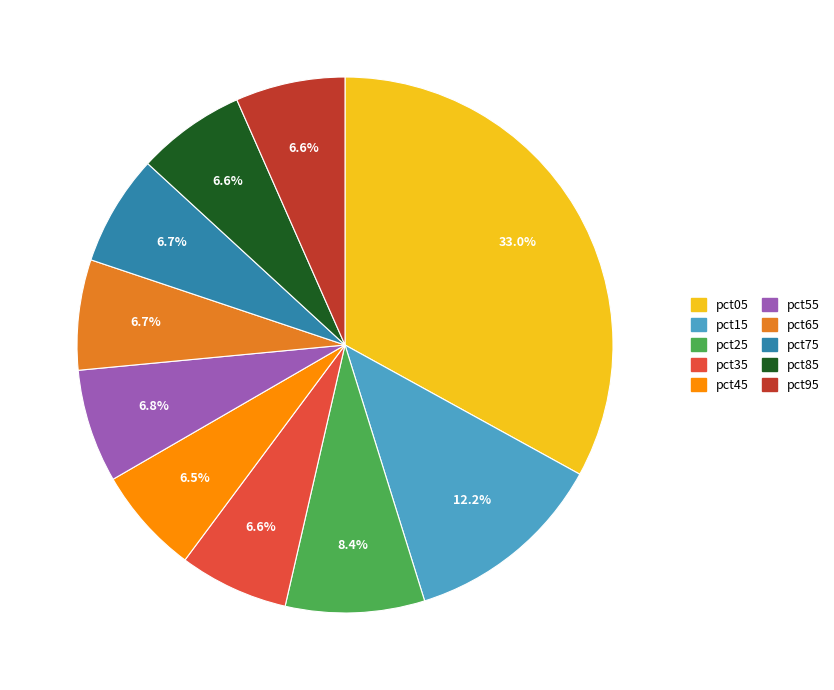

What is the largest slice in the pie chart?

pct05